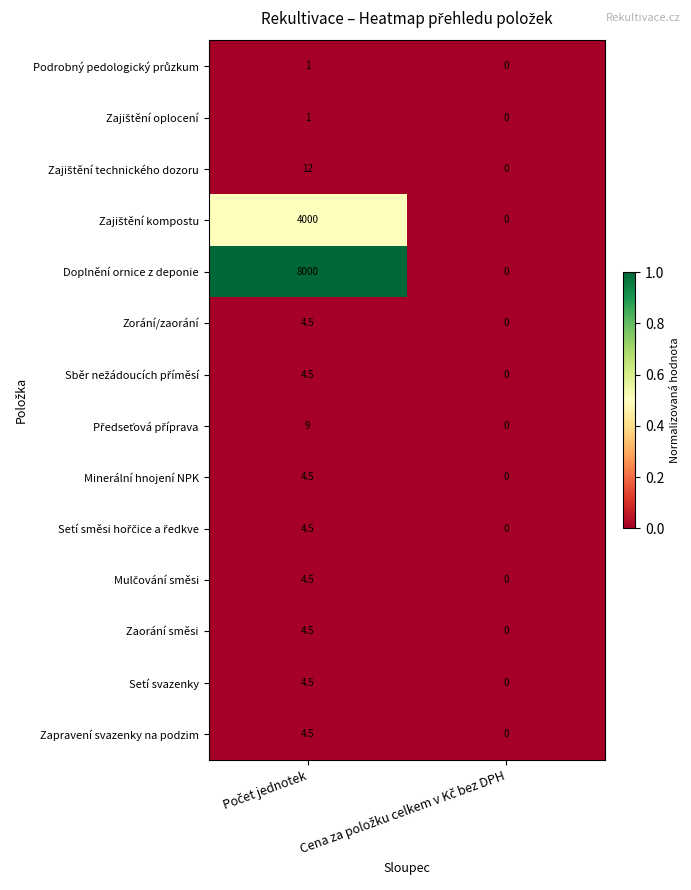

Which series has the widest spread of values?

Doplnění ornice z deponie